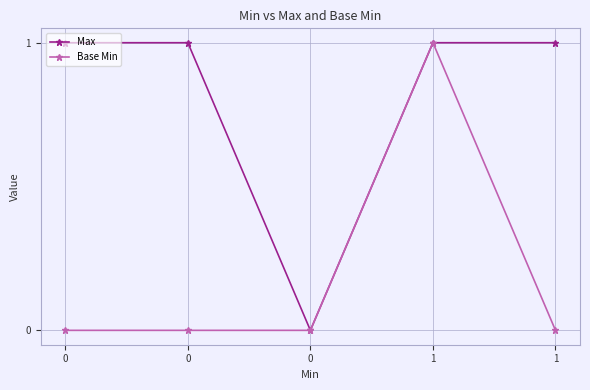

What are all the series names shown in the legend?

Max, Base Min